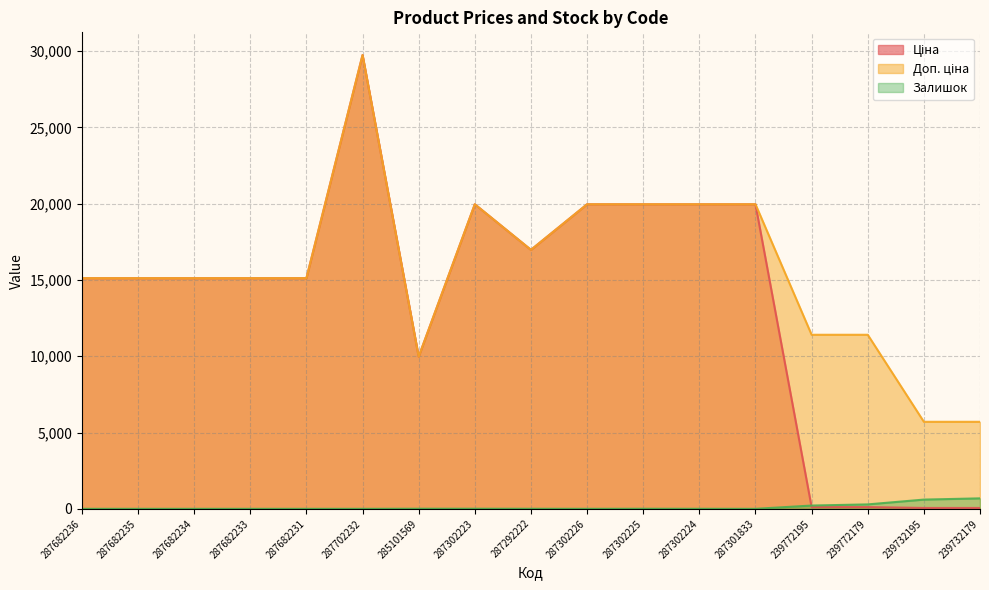

What position from the right is 285101569?

11